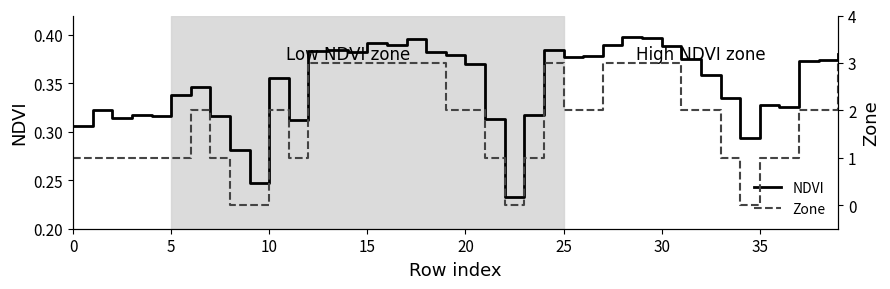

At how many categories does at least one series exceed 0?

40